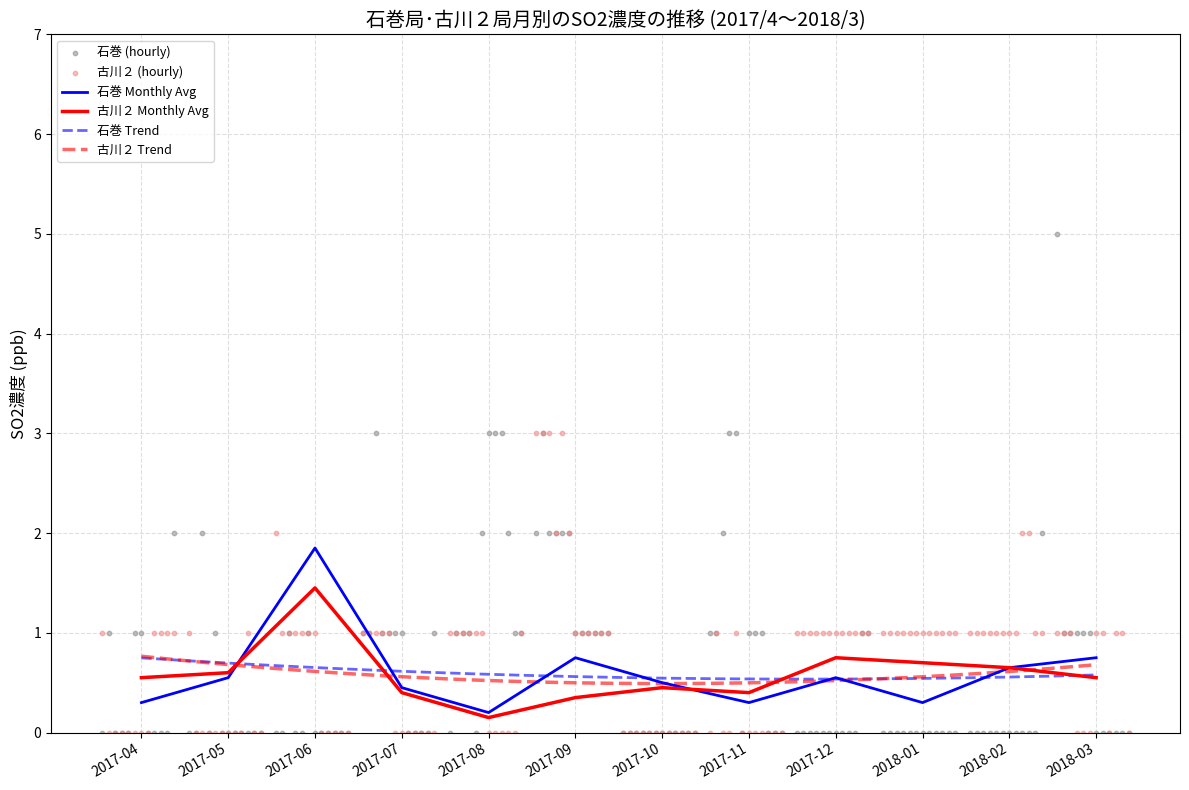

Is the value of 石巻 (Ishinomaki) at 2018-03 greater than the value of 古川２ (Furukawa2) at 2017-05?

Yes